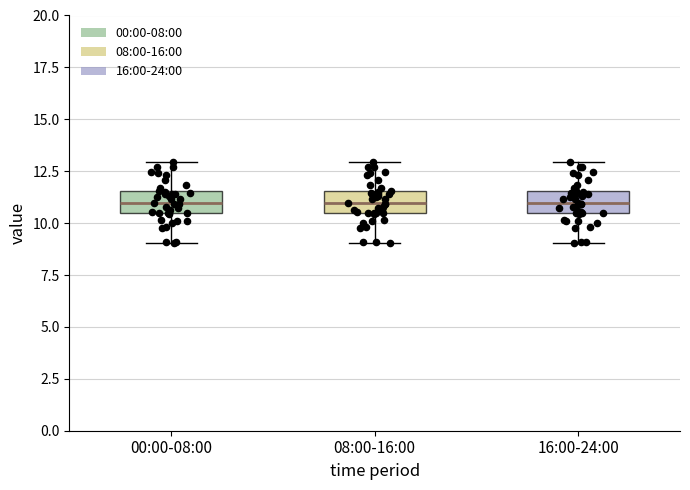

Reading left to right, read every box against the y-axis: the position of its median line, the range the box covers, and the ends of its whiskers. The values are not printed on the chart, so give them approximately, as read against the axis.

00:00-08:00: median 11.0, box 10.5 to 11.5, whiskers 9.0 to 13.0
08:00-16:00: median 11.0, box 10.5 to 11.5, whiskers 9.0 to 13.0
16:00-24:00: median 11.0, box 10.5 to 11.5, whiskers 9.0 to 13.0